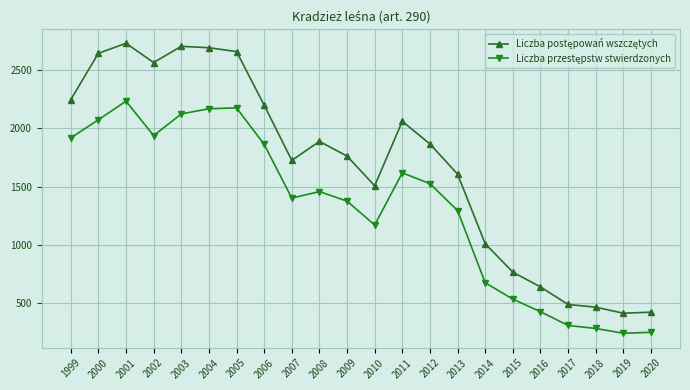

What is the total value across all series at 2014?

1683